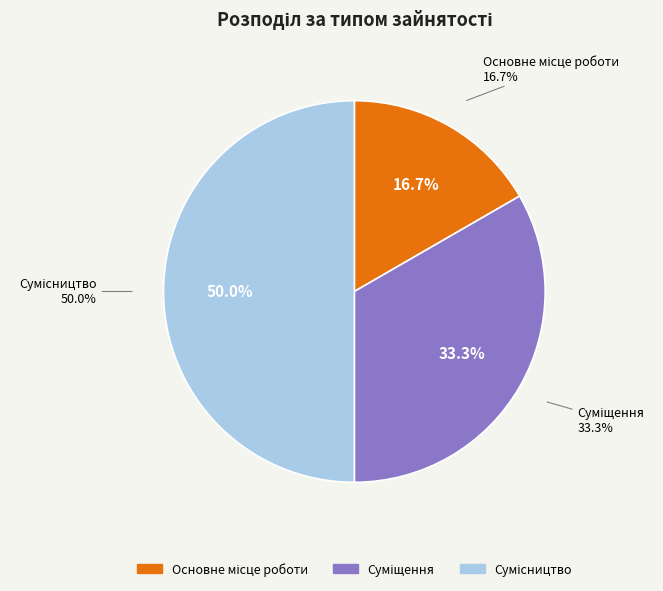

To the nearest percent, what is the combined percentage of Сумісництво and Суміщення?

83%